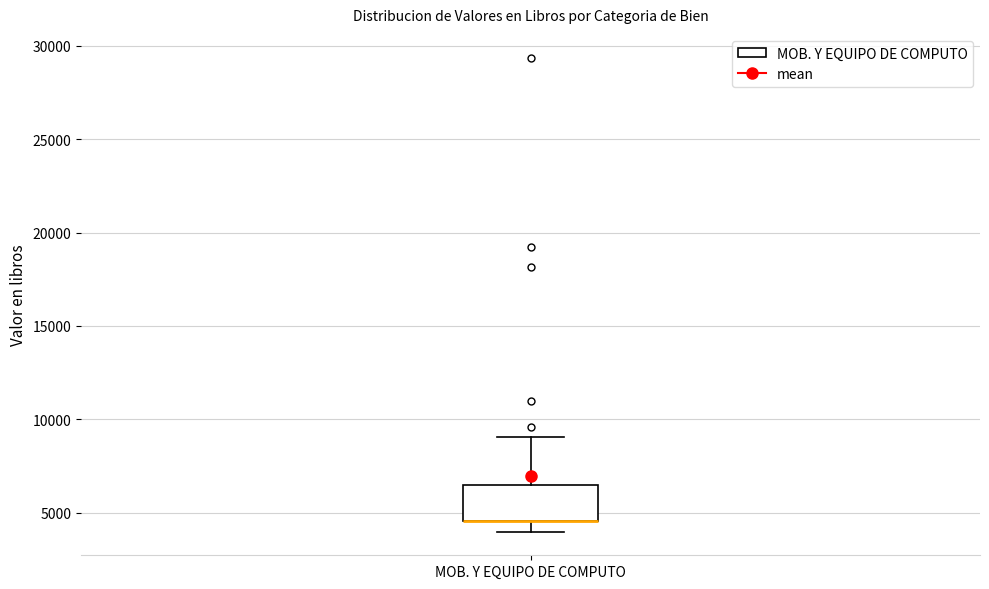

Transcribe this box plot: give where the median line is, the range the box spans, and where the two whiskers end, as read against the y-axis. The values are not printed on the chart, so give them approximately, as read against the axis.

median 4500 (drawn on the box's lower edge), box 4500 to 6500, whiskers 4000 to 9000